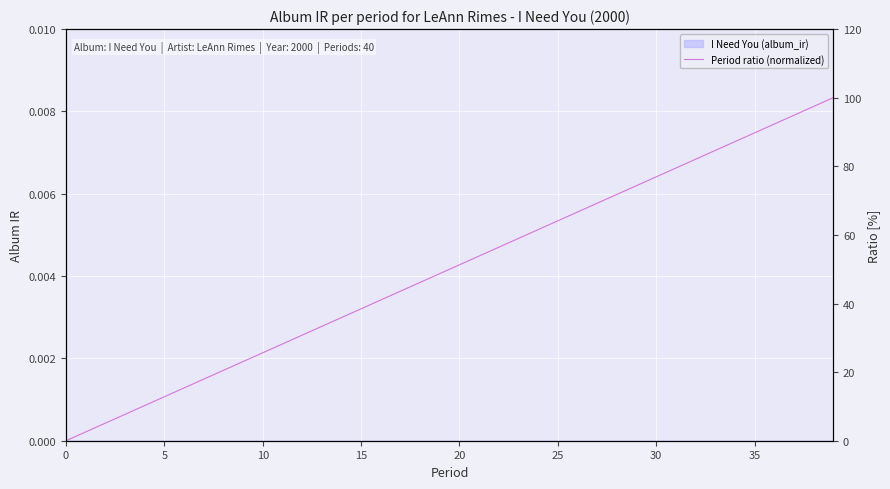

Is it true that the value at 0 is -52.8?

False